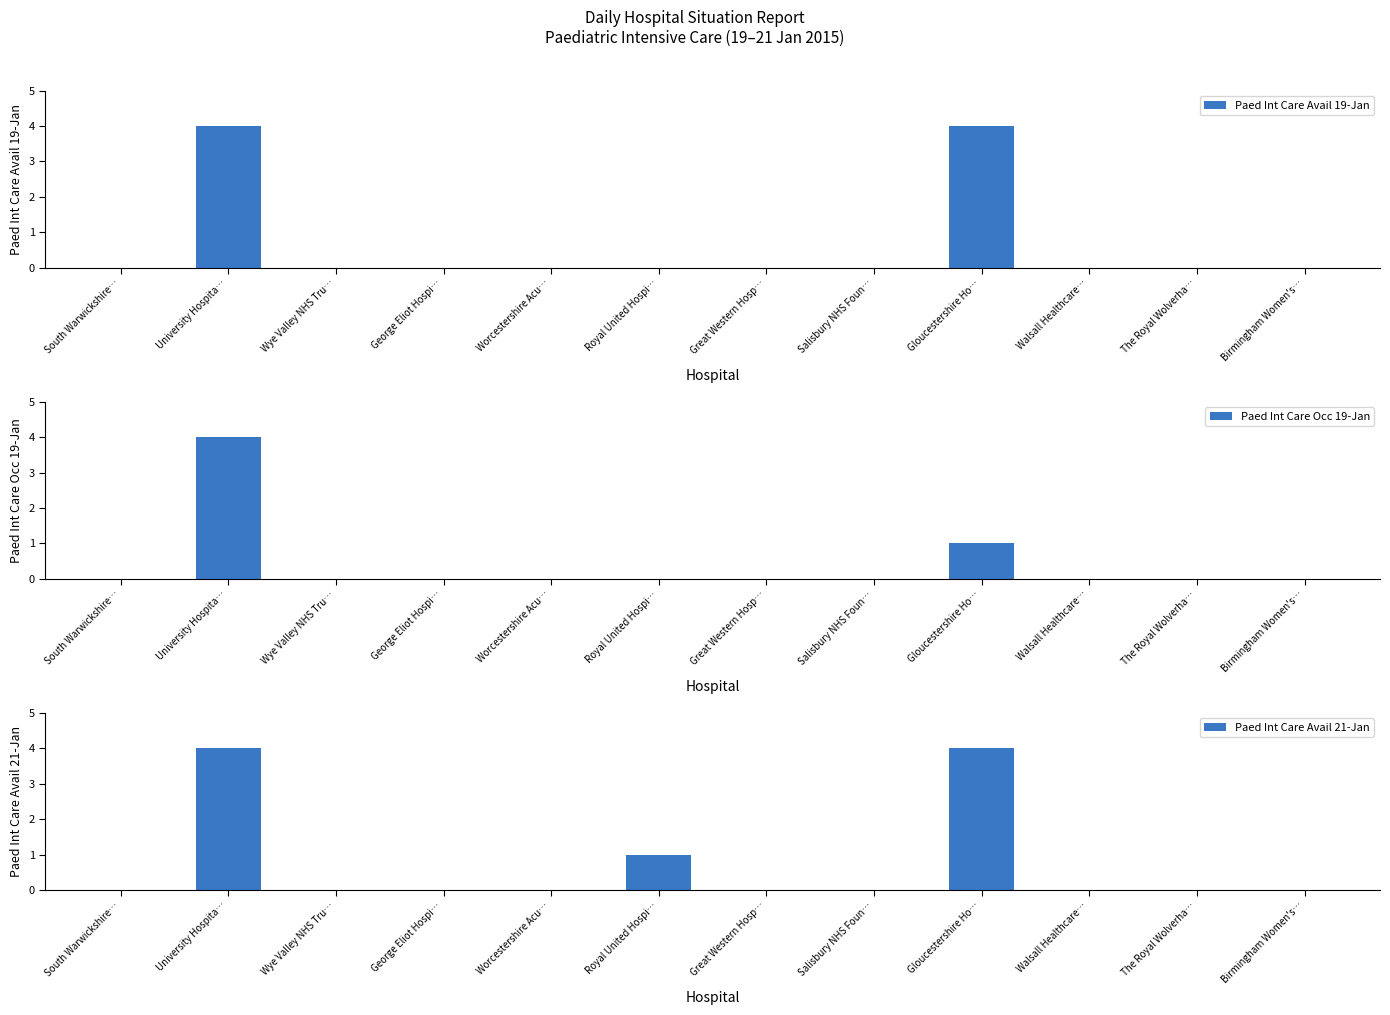

Does the chart contain stacked bars?

No